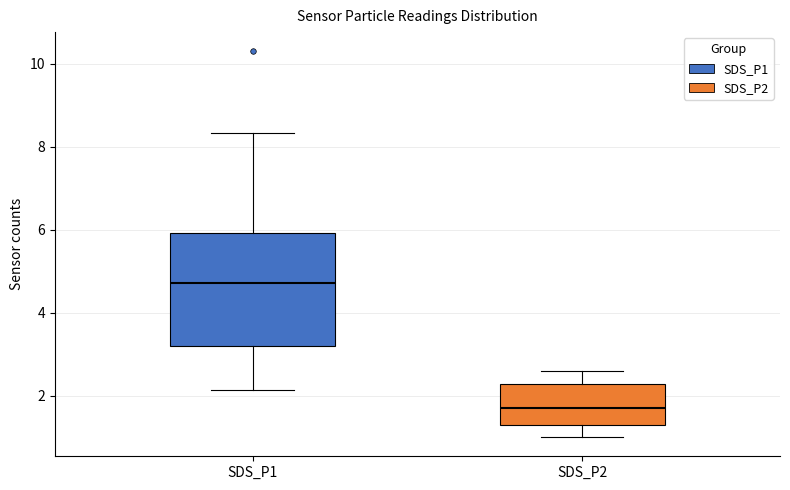

Reading left to right, read every box against the y-axis: the position of its median line, the range the box covers, and the ends of its whiskers. The values are not printed on the chart, so give them approximately, as read against the axis.

SDS_P1: median 4.8, box 3.2 to 6.0, whiskers 2.2 to 8.4
SDS_P2: median 1.8, box 1.4 to 2.2, whiskers 1.0 to 2.6